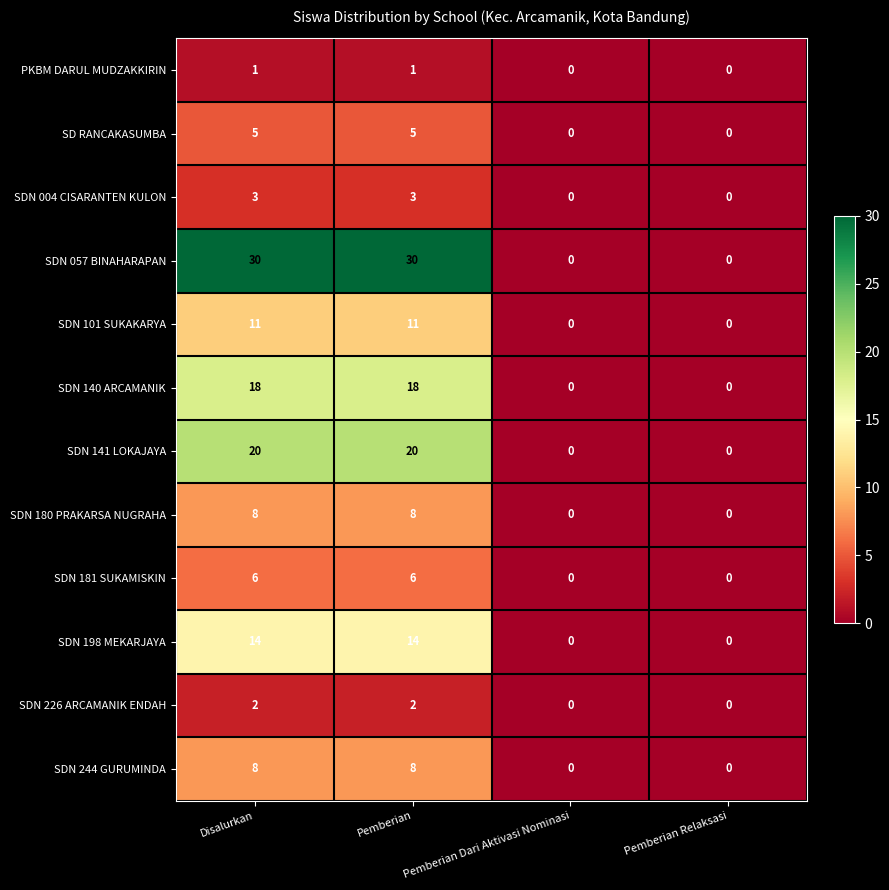

Is it true that SD RANCAKASUMBA equals 8 at Pemberian?

False